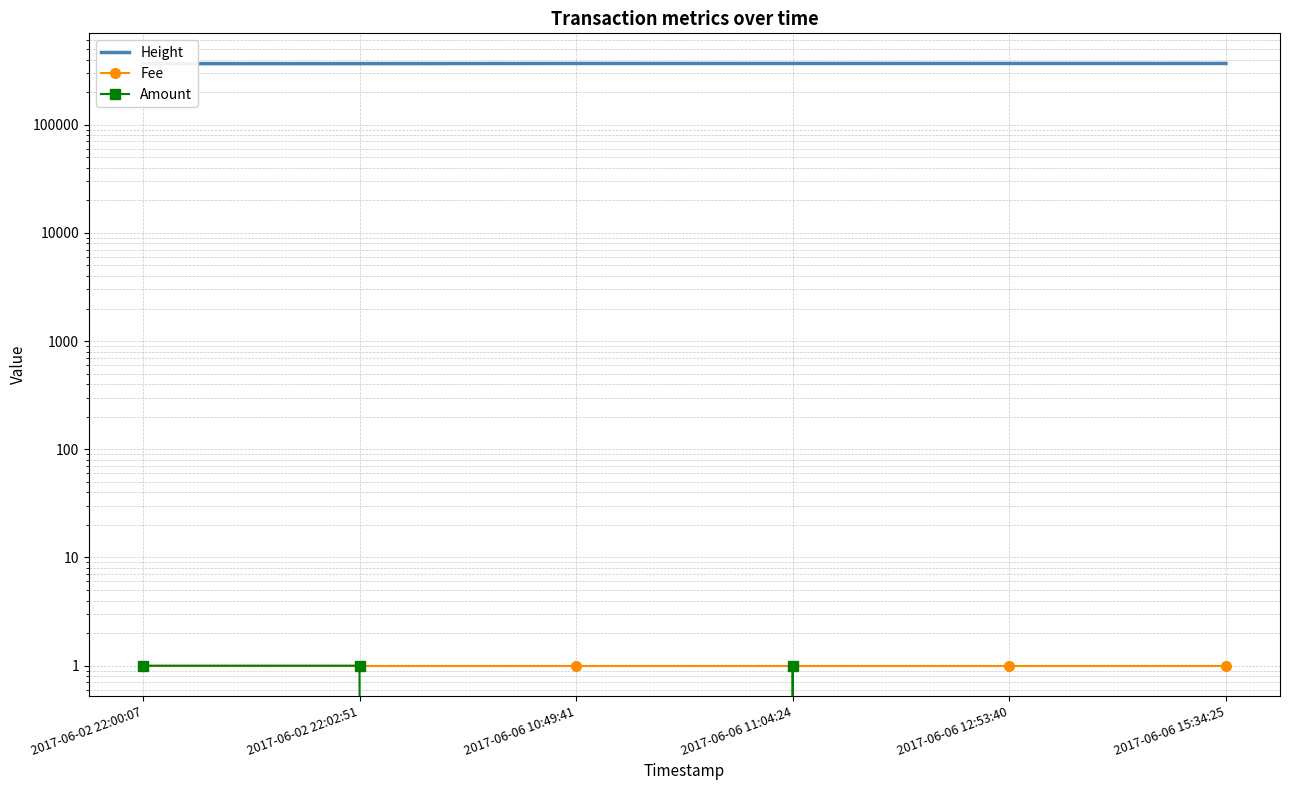

At which label does Height reach its minimum?

2017-06-02 22:00:07